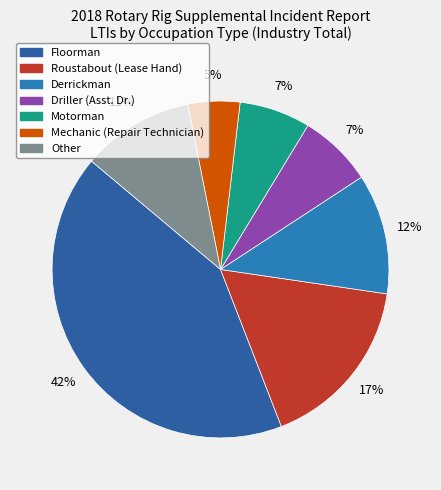

Do Derrickman and Floorman together represent more than half of the pie?

Yes